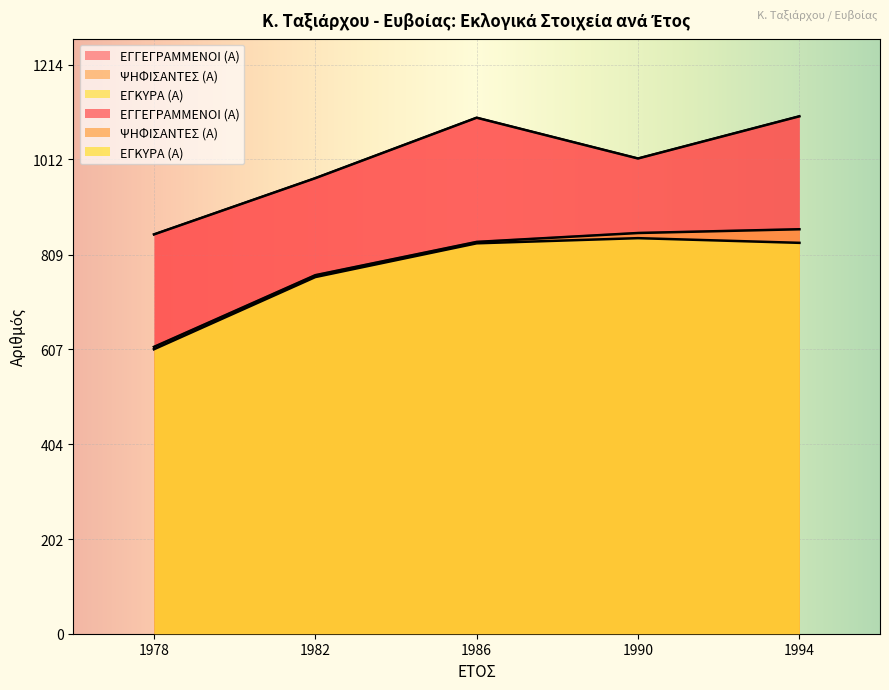

What is the difference between the maximum and second lowest values in the ΕΓΓΕΓΡΑΜΜΕΝΟΙ (Α) series?

132